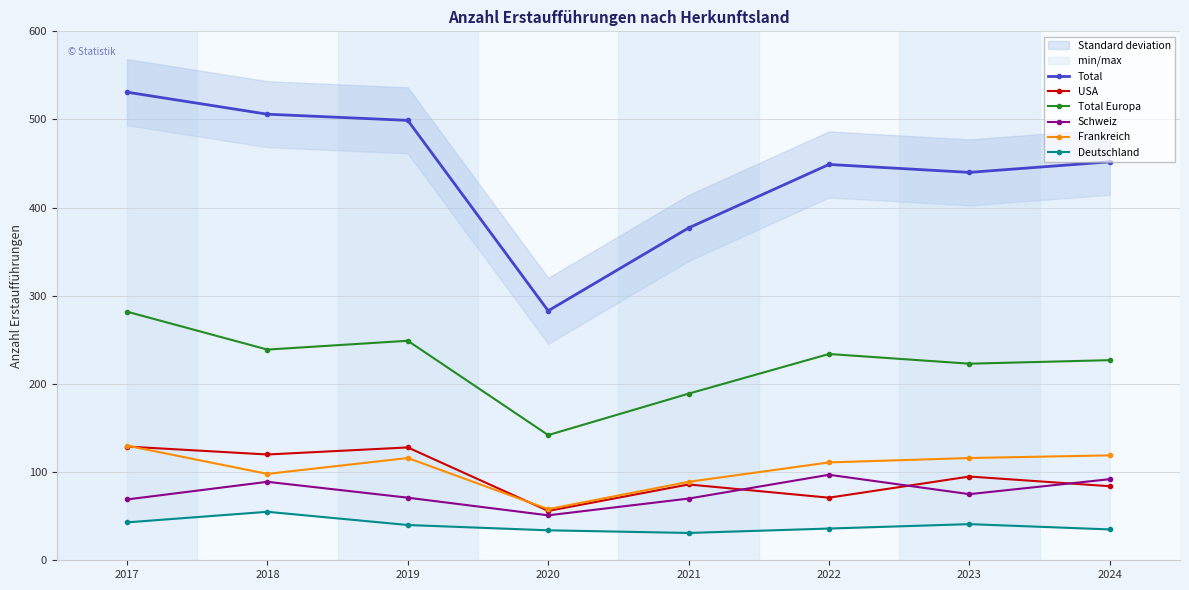

True or false: Schweiz and Total intersect in this chart.

False